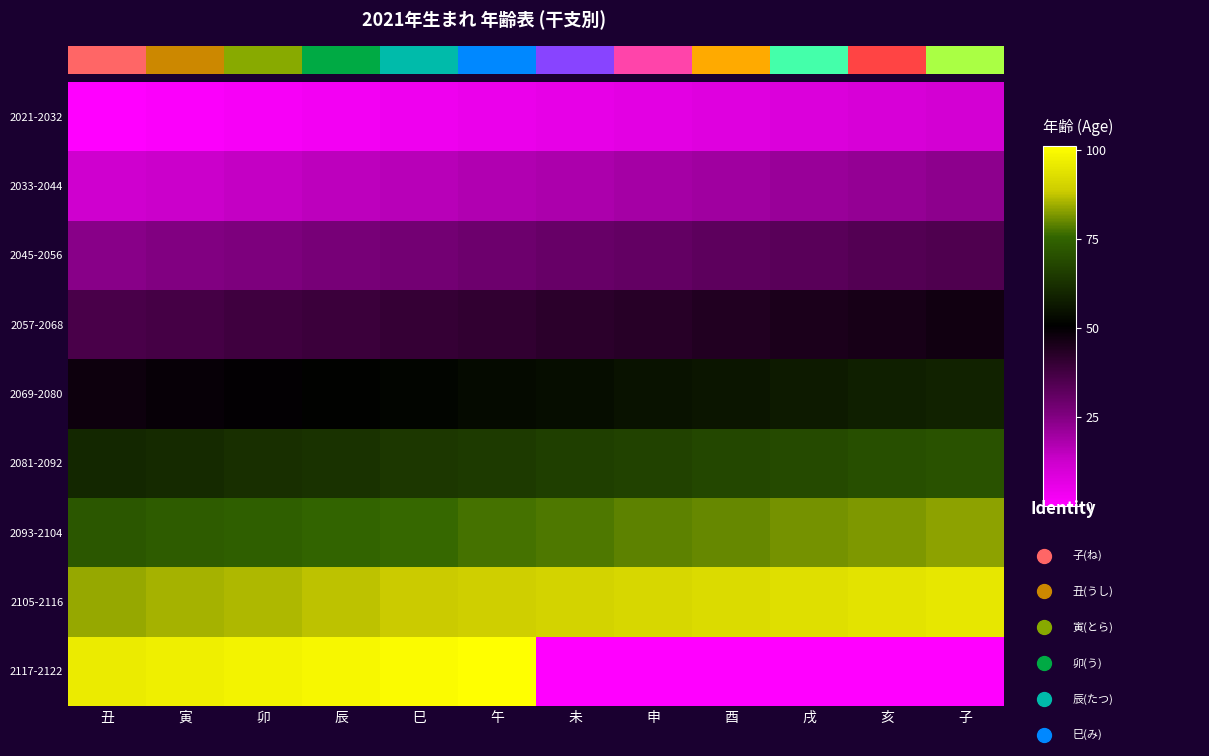

At 卯, list the series in order from smallest to largest.

2021-2032, 2033-2044, 2045-2056, 2057-2068, 2069-2080, 2081-2092, 2093-2104, 2105-2116, 2117-2122